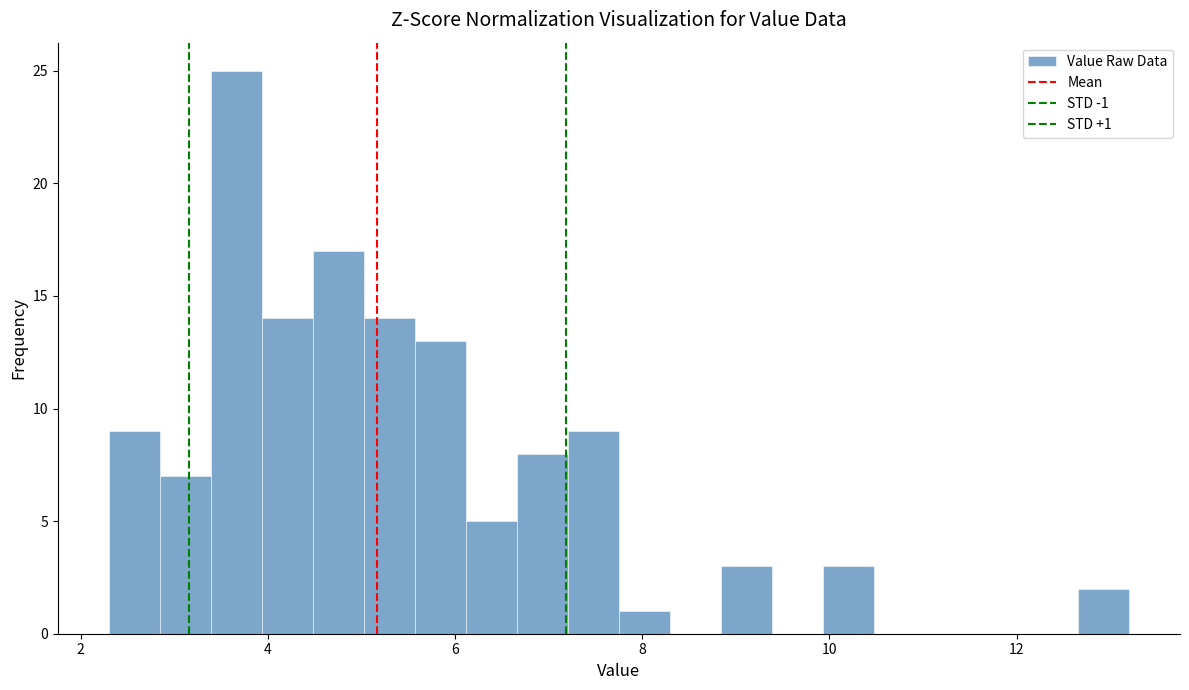

Read against the x-axis, roughly where is the centre of the tallest bar?

3.6